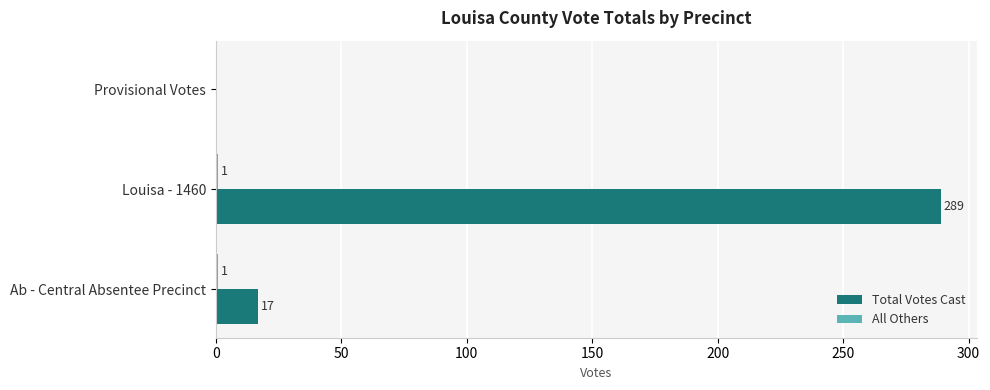

The value of Total Votes Cast at Ab - Central Absentee Precinct is 17. True or false?

True